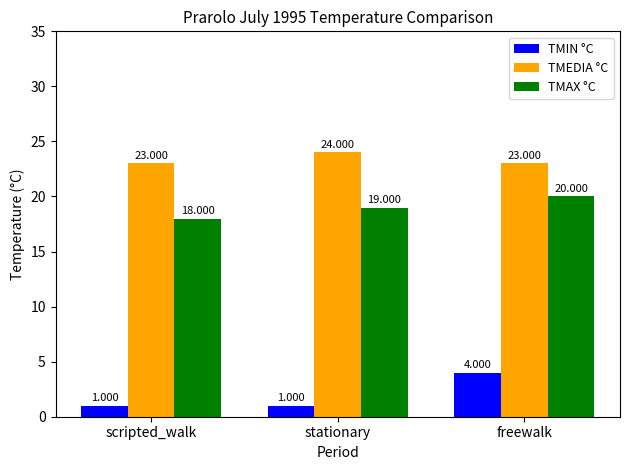

Is it true that TMAX °C equals 20 at freewalk?

True